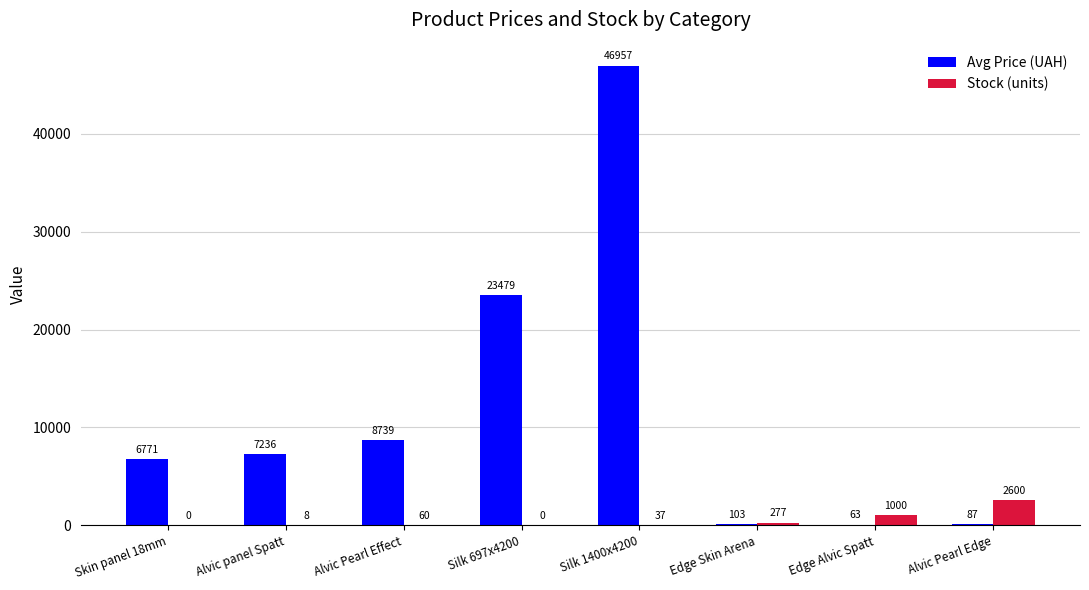

Is the value of Stock (units) at Alvic Pearl Edge greater than the value of Avg Price (UAH) at Alvic Pearl Edge?

Yes